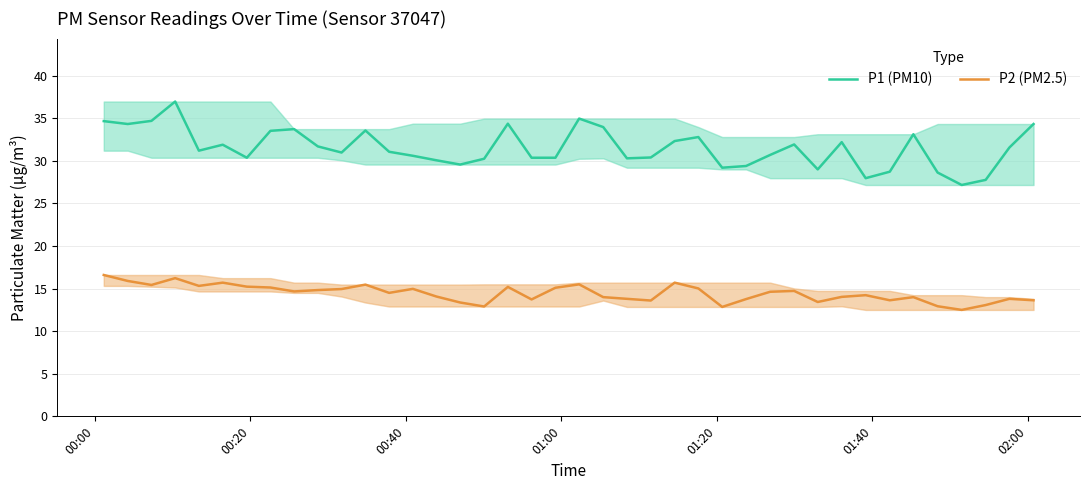

Rank the series by their average value, from highest to lowest.

P1 (PM10), P2 (PM2.5)